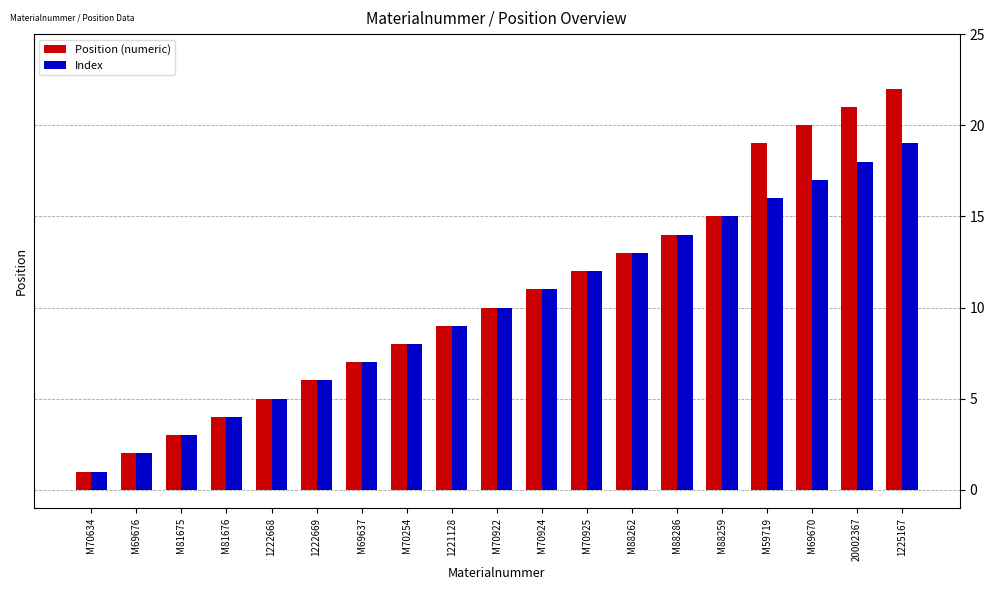

How many groups of bars are there?

19